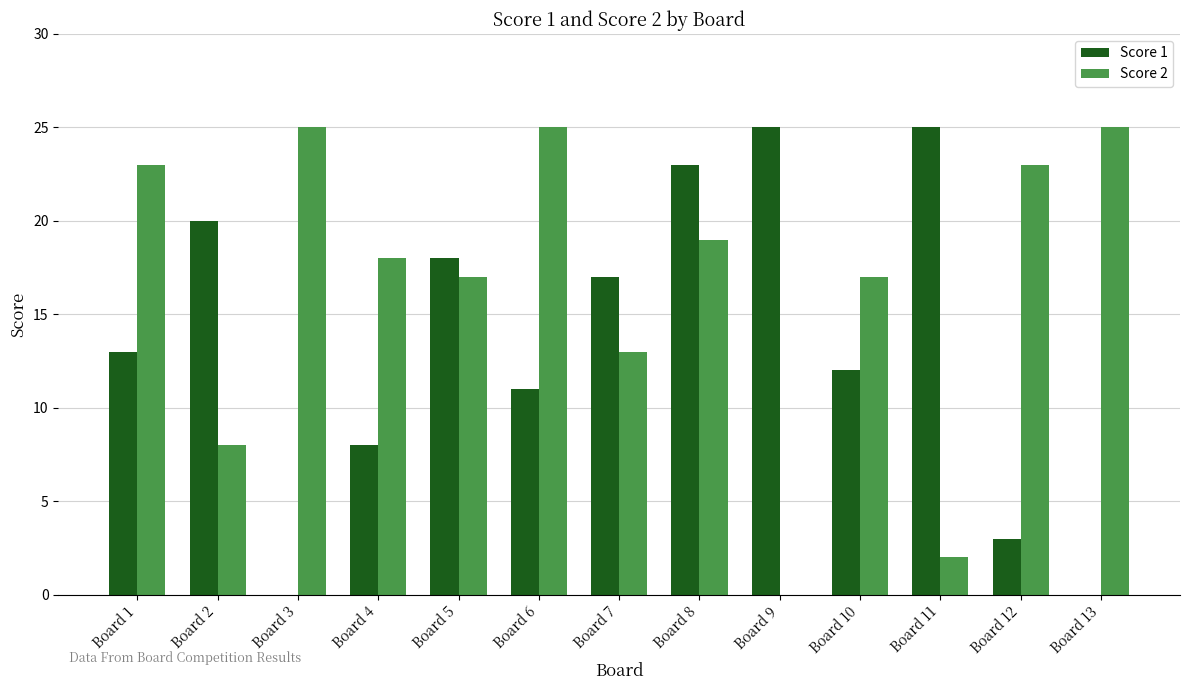

Between Board 4 and Board 10, which series saw the biggest shift?

Score 1